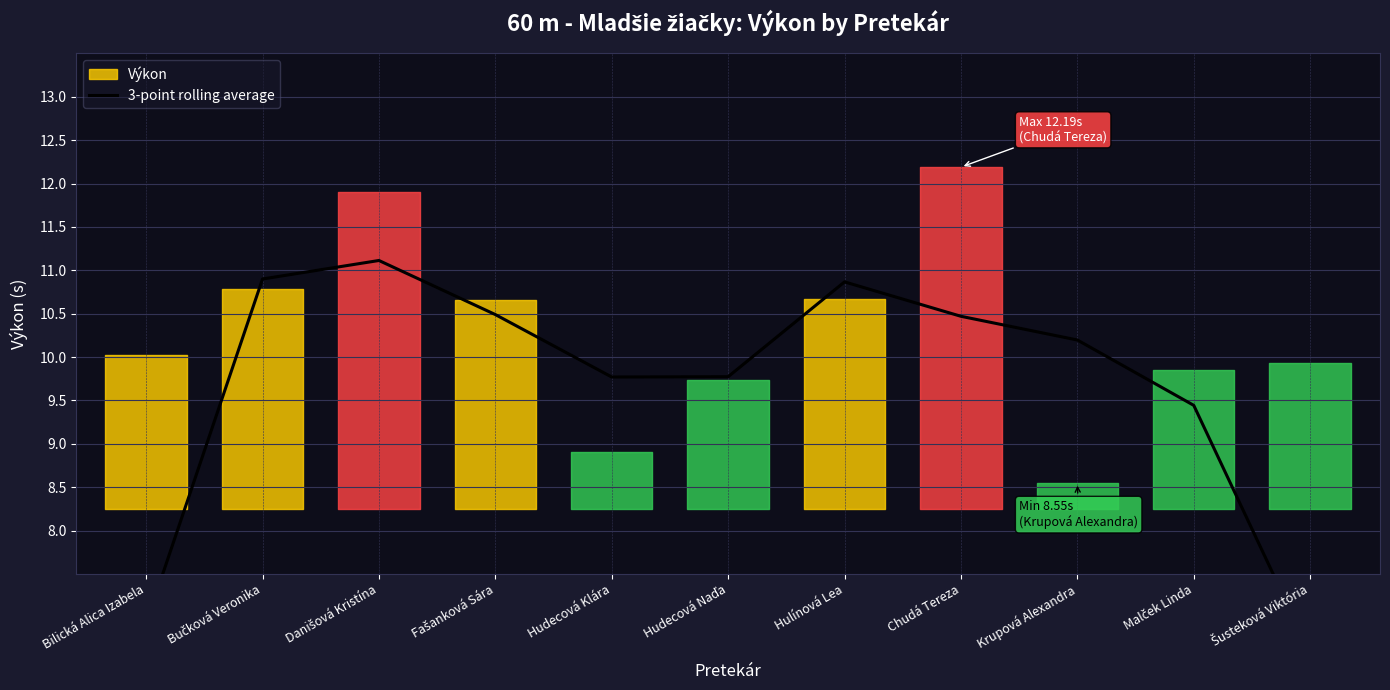

How many points are lower than both their immediate neighbors (excluding endpoints)?

1